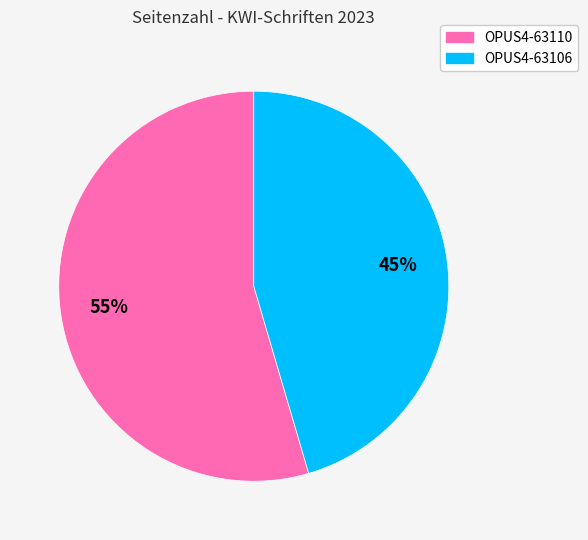

To the nearest percent, what is the average slice percentage?

50%